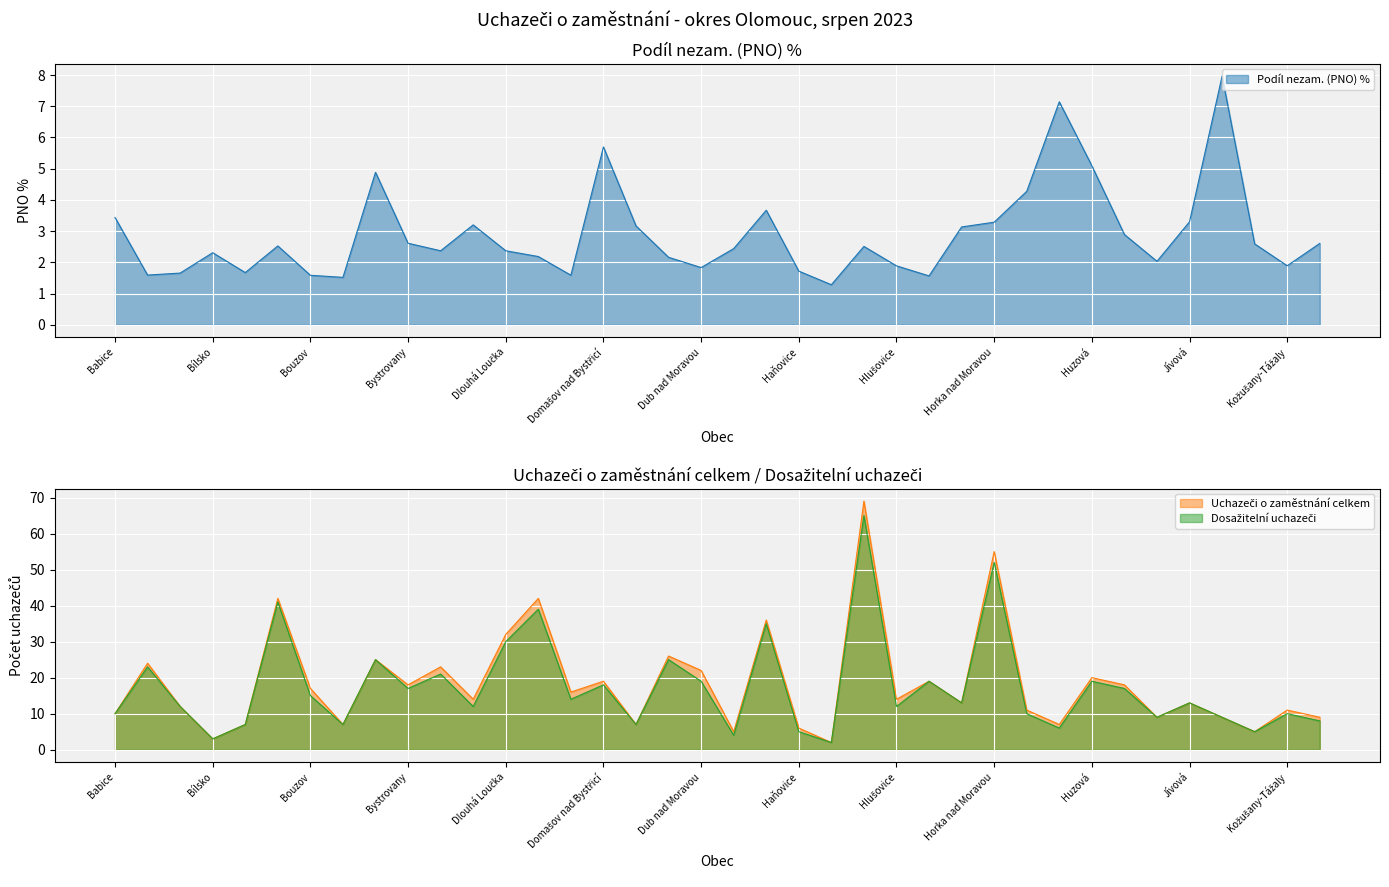

How many data points does each series have?

38